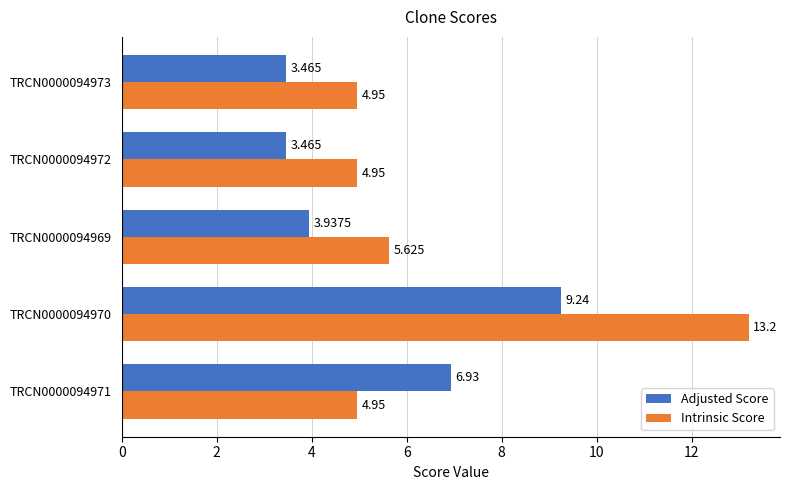

Which series has the largest range (max minus min)?

Intrinsic Score